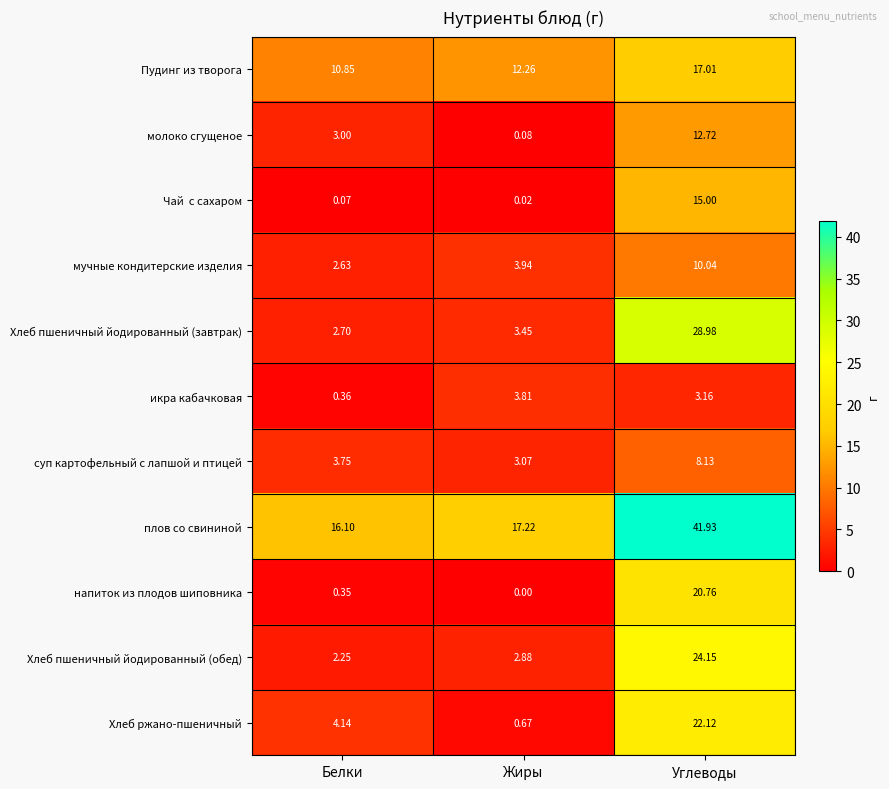

At which label is напиток из плодов шиповника closest to 10?

Белки